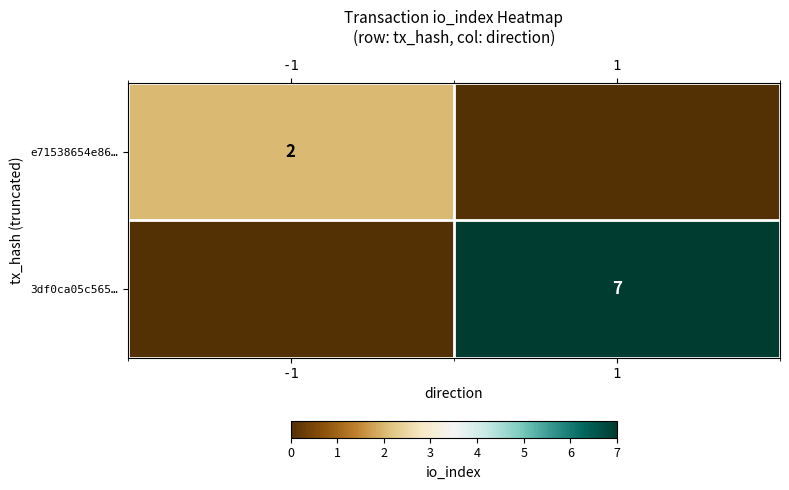

What is the total value across all series at -1?

2